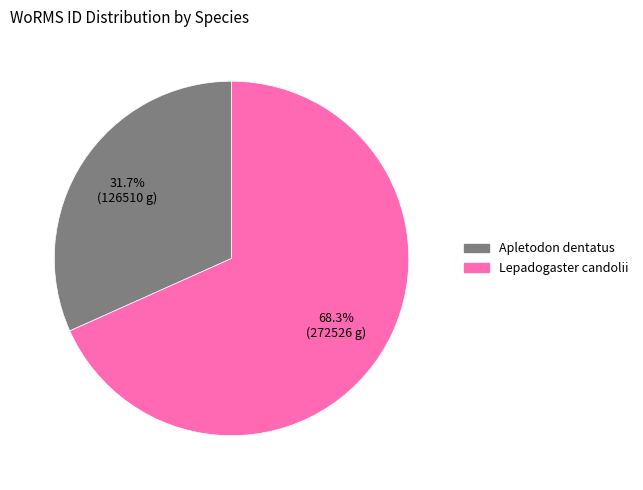

To the nearest percent, what portion does Apletodon dentatus represent?

32%